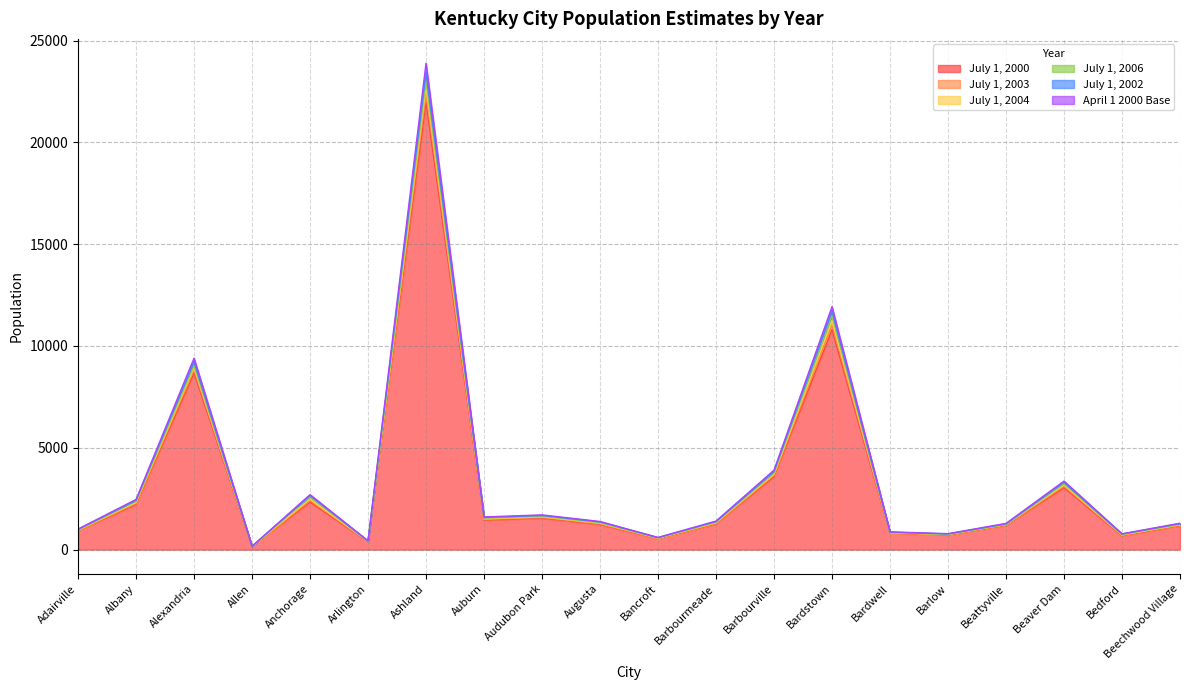

At which category is the sum across all series the highest?

Ashland